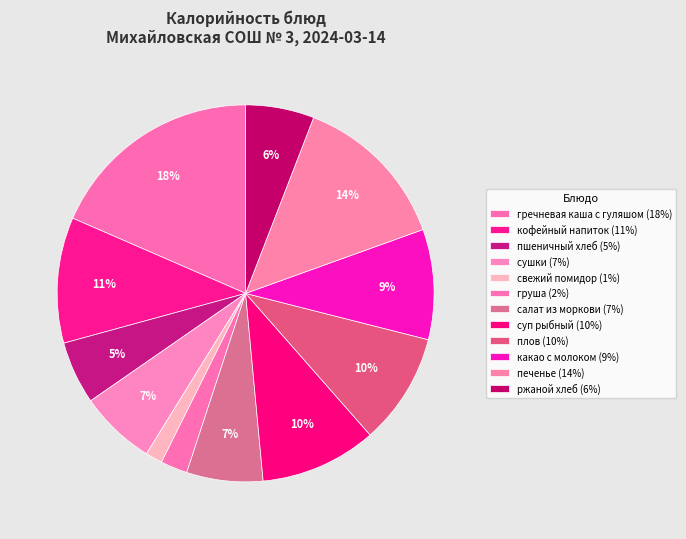

Is the sum of гречневая каша с гуляшом and свежий помидор greater than half?

No